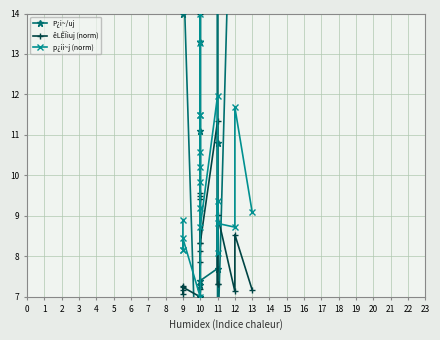

After their last crossing, which series has the higher values: p¿ii~j (norm) or P¿i~/uj?

P¿i~/uj